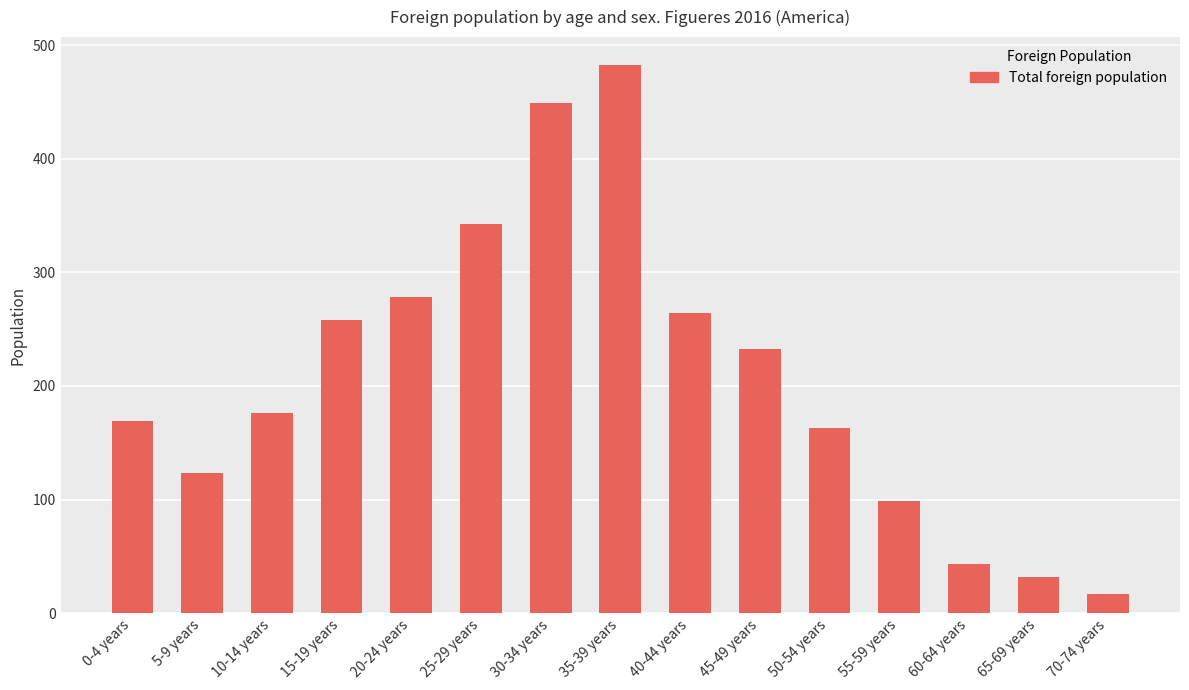

What position from the left is 60-64 years?

13